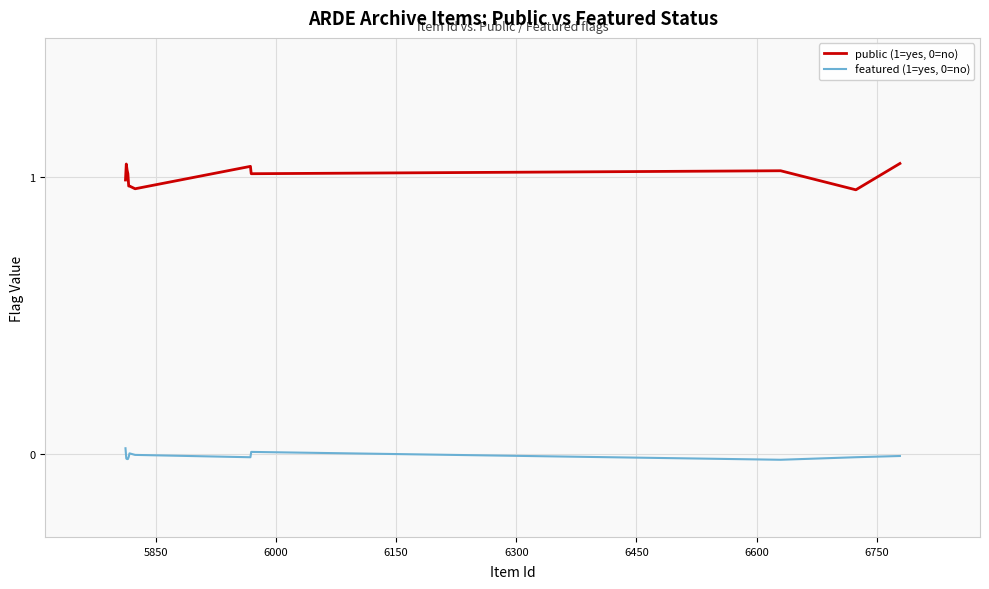

What is the sum of all public (1=yes, 0=no) values?

12.0